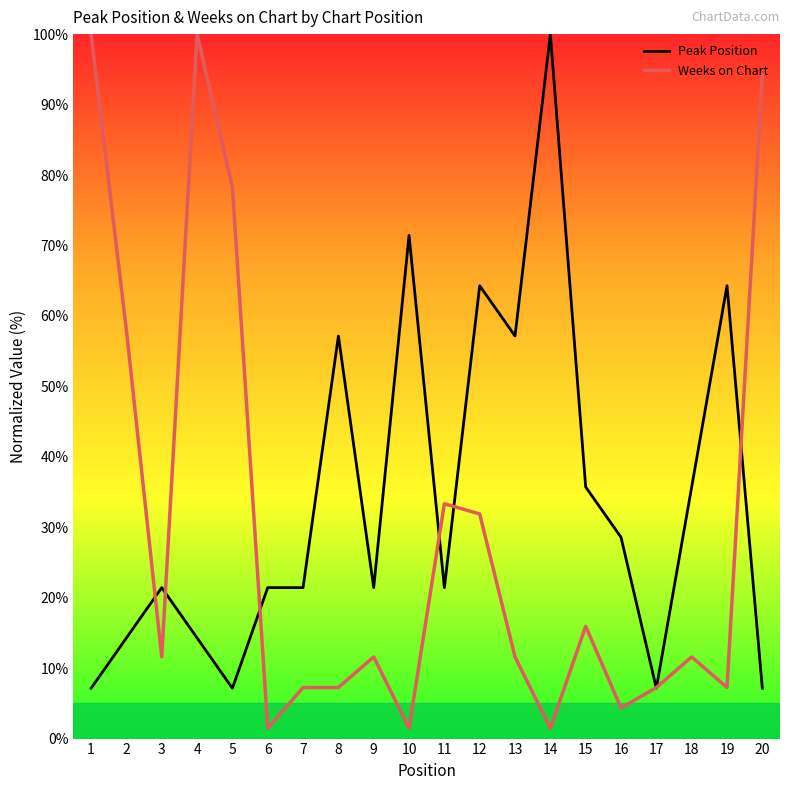

Reading right to left, what are all the values shown in this chart?

Peak Position: 7.1	64.3	35.7	7.1	28.6	35.7	100.0	57.1	64.3	21.4	71.4	21.4	57.1	21.4	21.4	7.1	14.3	21.4	14.3	7.1
Weeks on Chart: 94.2	7.2	11.6	7.2	4.3	15.9	1.4	11.6	31.9	33.3	1.4	11.6	7.2	7.2	1.4	78.3	100.0	11.6	58.0	100.0